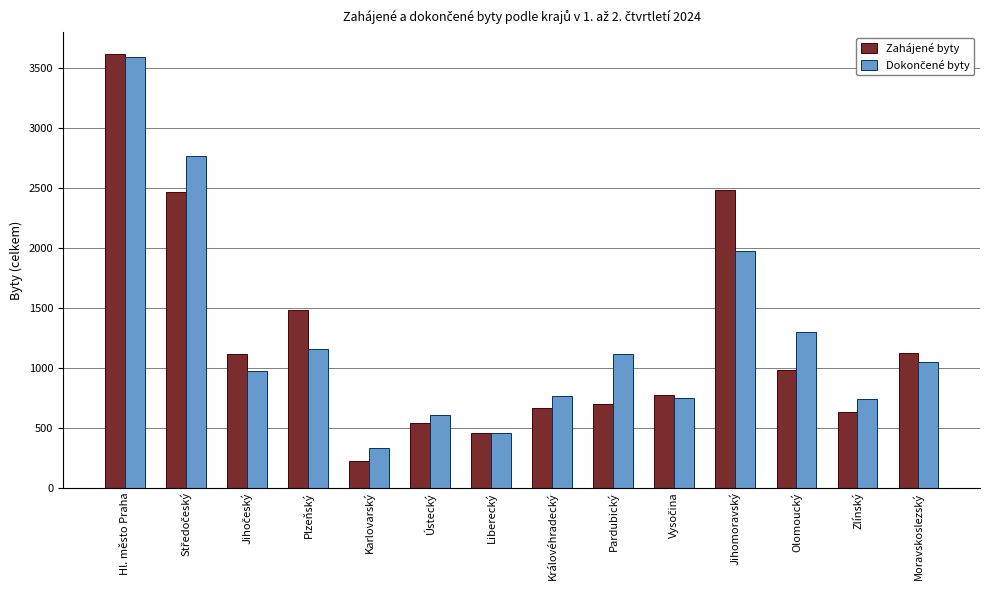

At which category is the sum across all series the highest?

Hl. město Praha